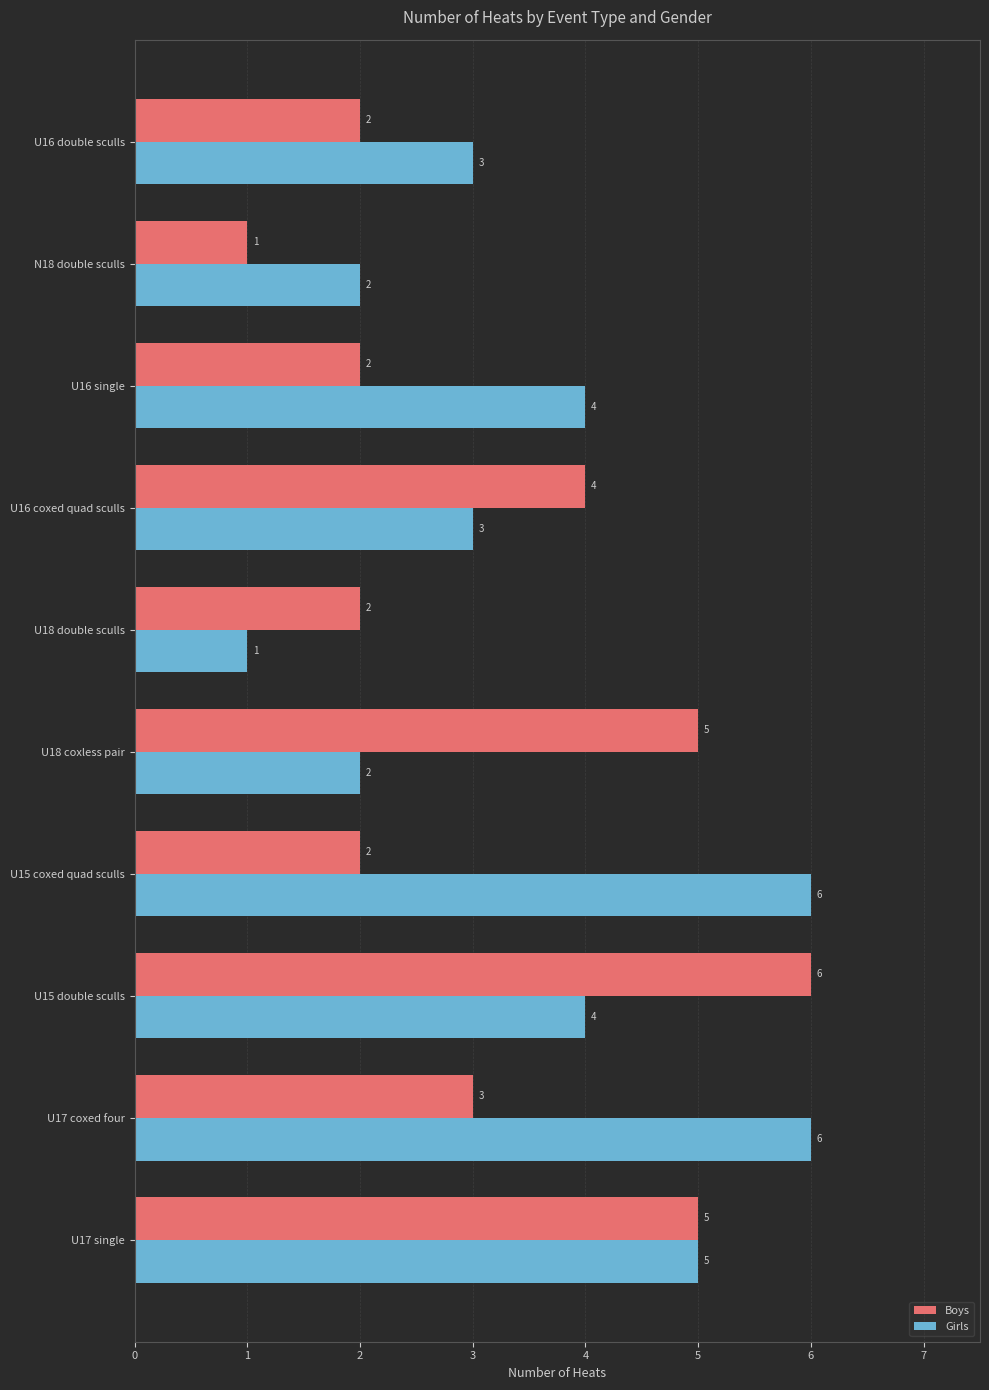

Rank the series by their average value, from lowest to highest.

Boys, Girls